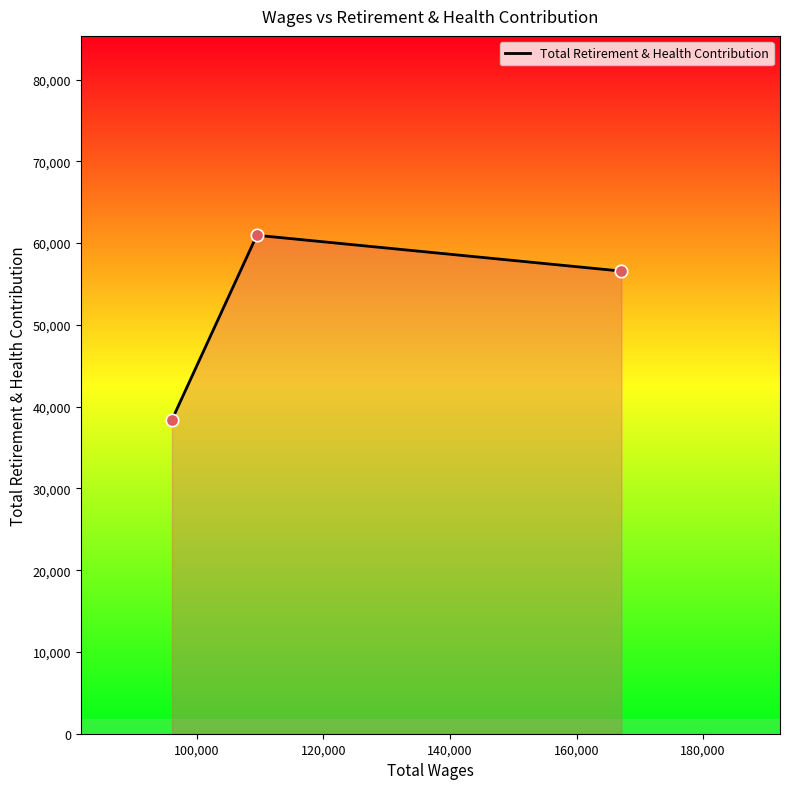

What is the greatest value displayed?

60962